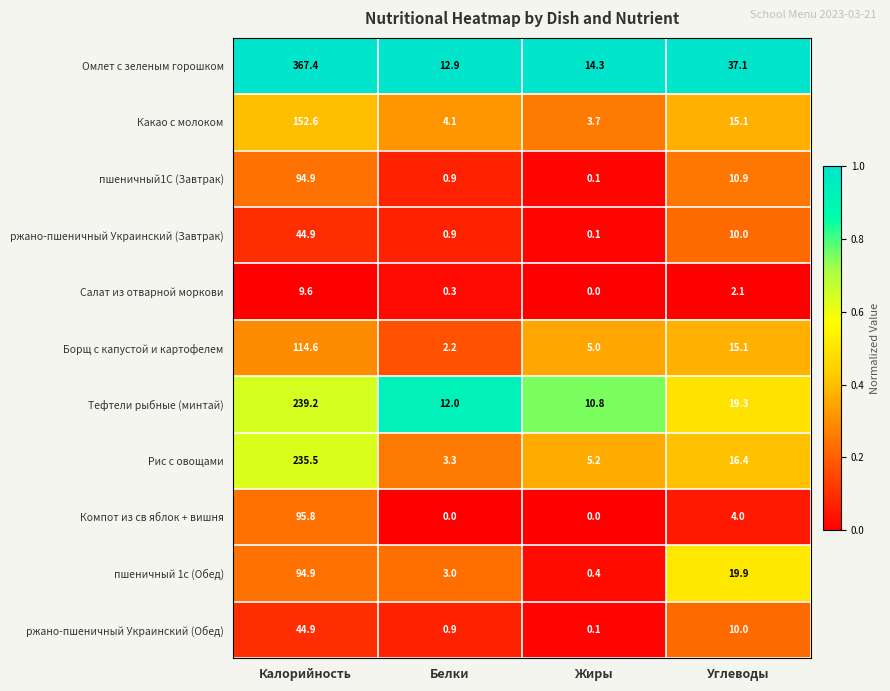

What is the difference between the maximum and minimum values in the пшеничный1С (Завтрак) series?

94.8